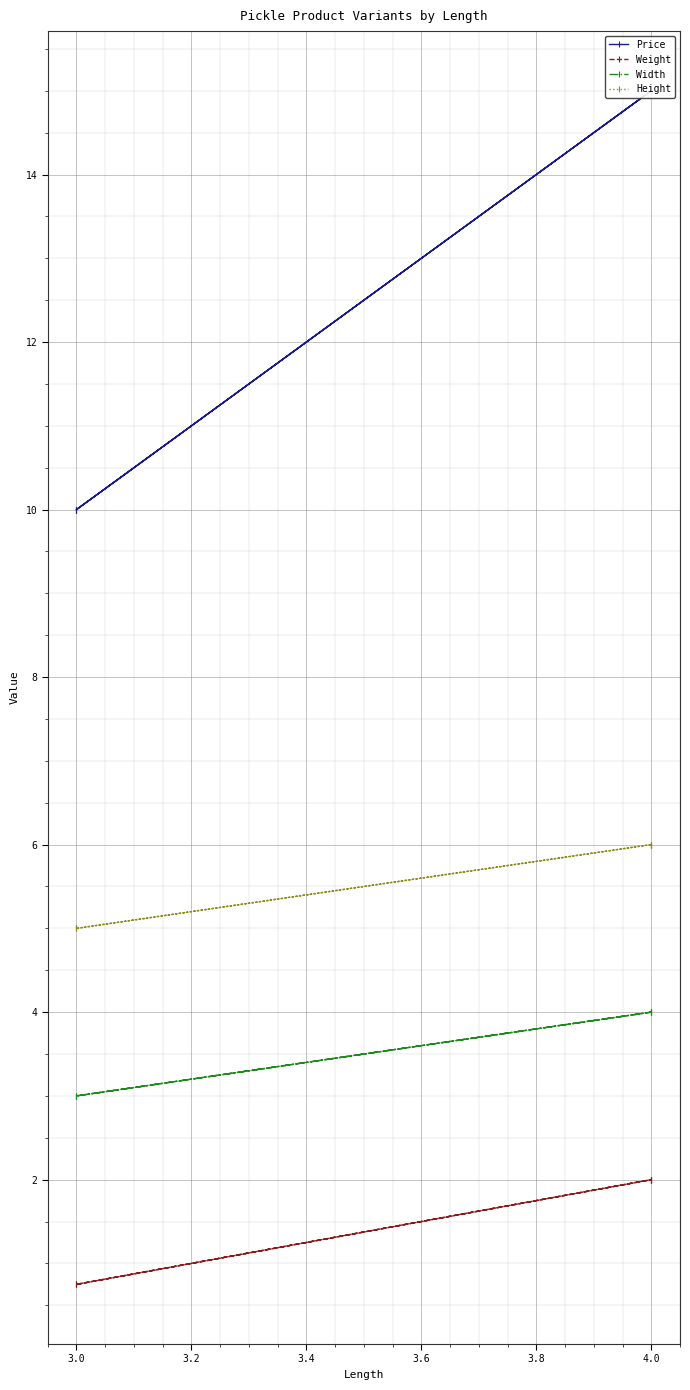

How many distinct data groups are displayed?

4